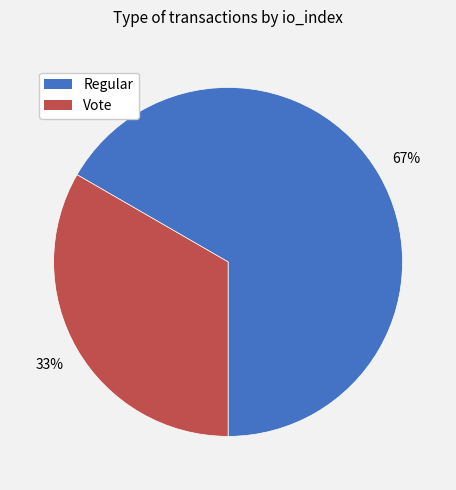

What is the ratio of the value at Regular to the value at Vote?

2.0